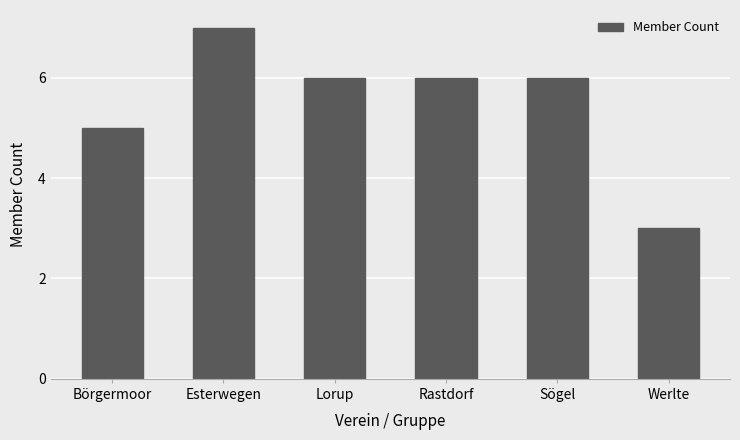

Where does the data first go above 6?

Esterwegen